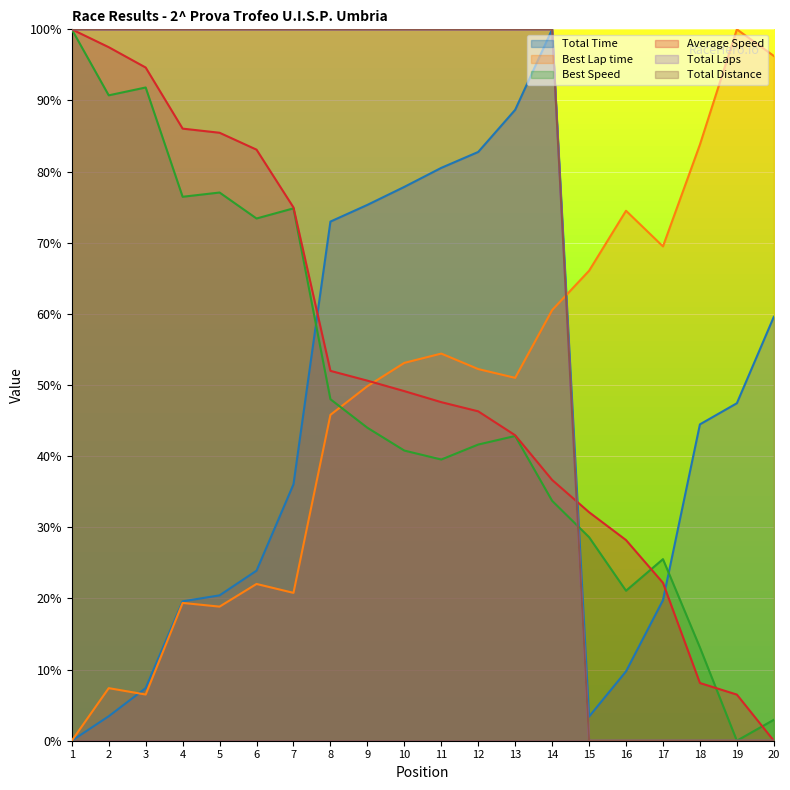

What are all the series names shown in the legend?

Total Time, Best Lap time, Best Speed, Average Speed, Total Laps, Total Distance